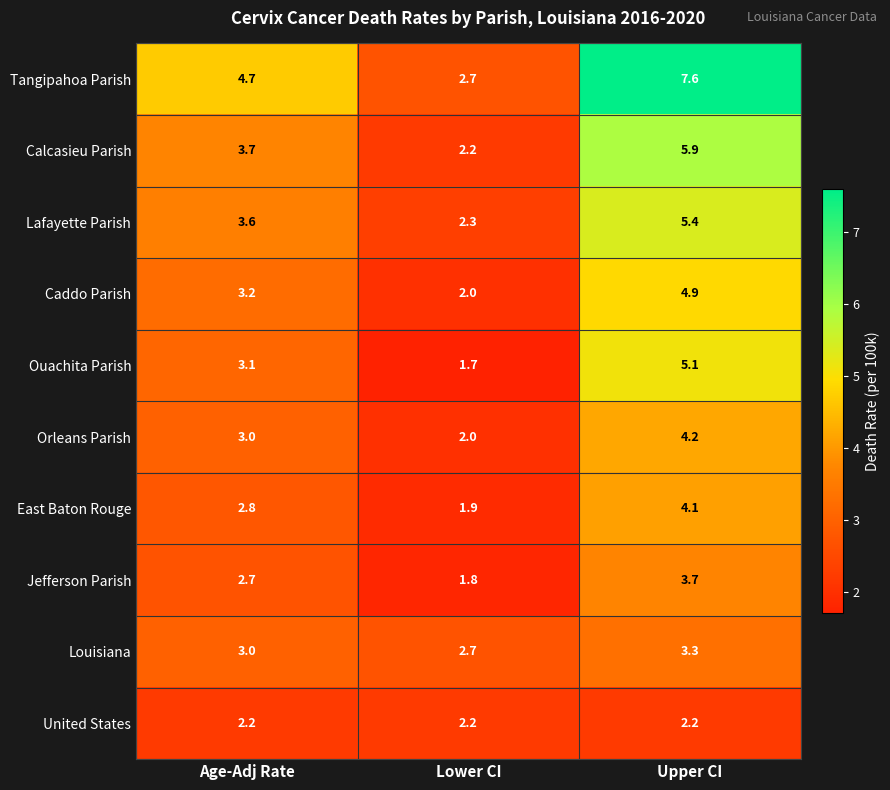

What is the sum of all East Baton Rouge values?

8.8